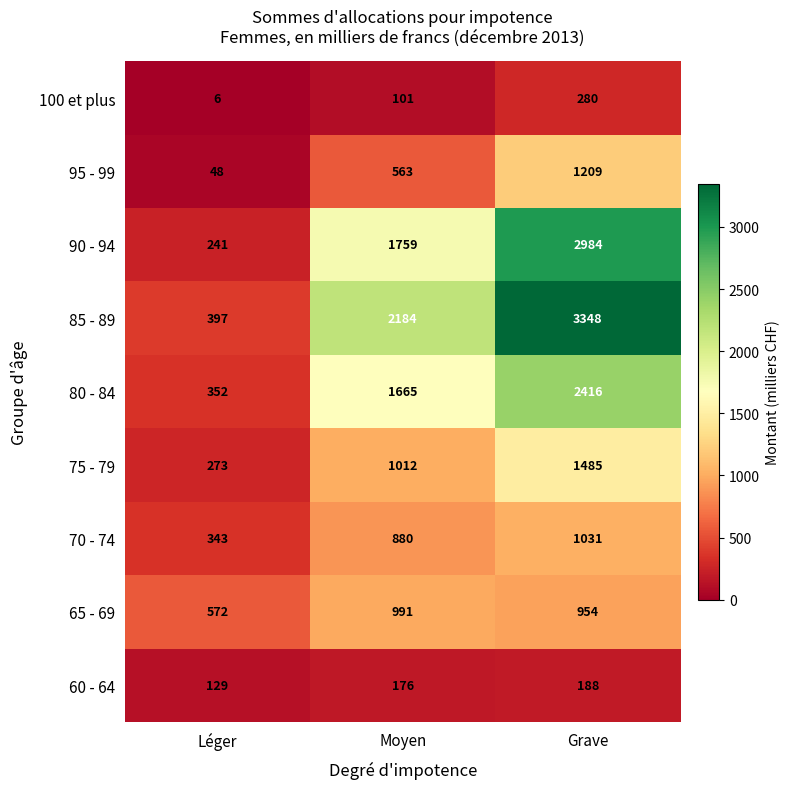

What is the sum of all 80 - 84 values?

4433